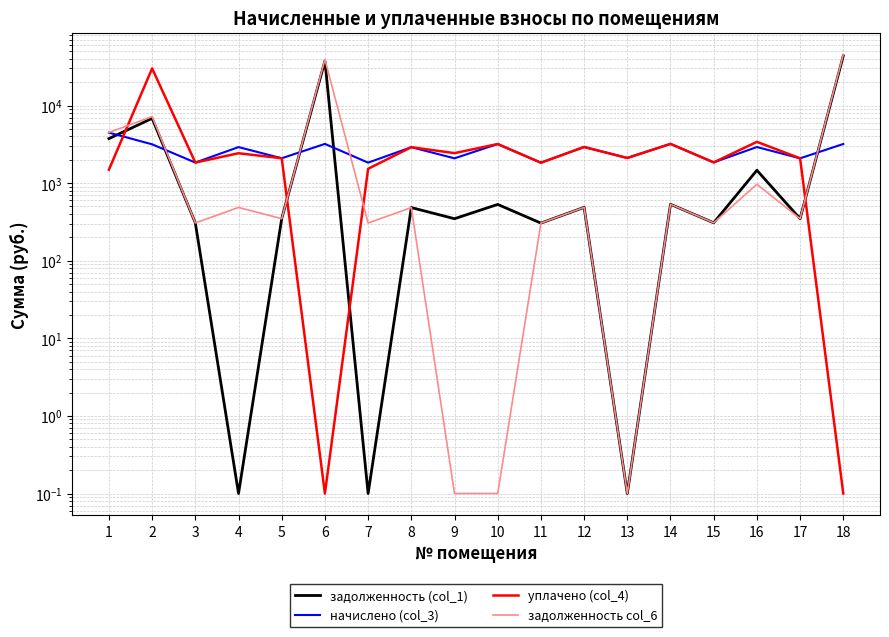

Rank the series at 13 from lowest to highest value.

задолженность (col_1), задолженность col_6, начислено (col_3), уплачено (col_4)